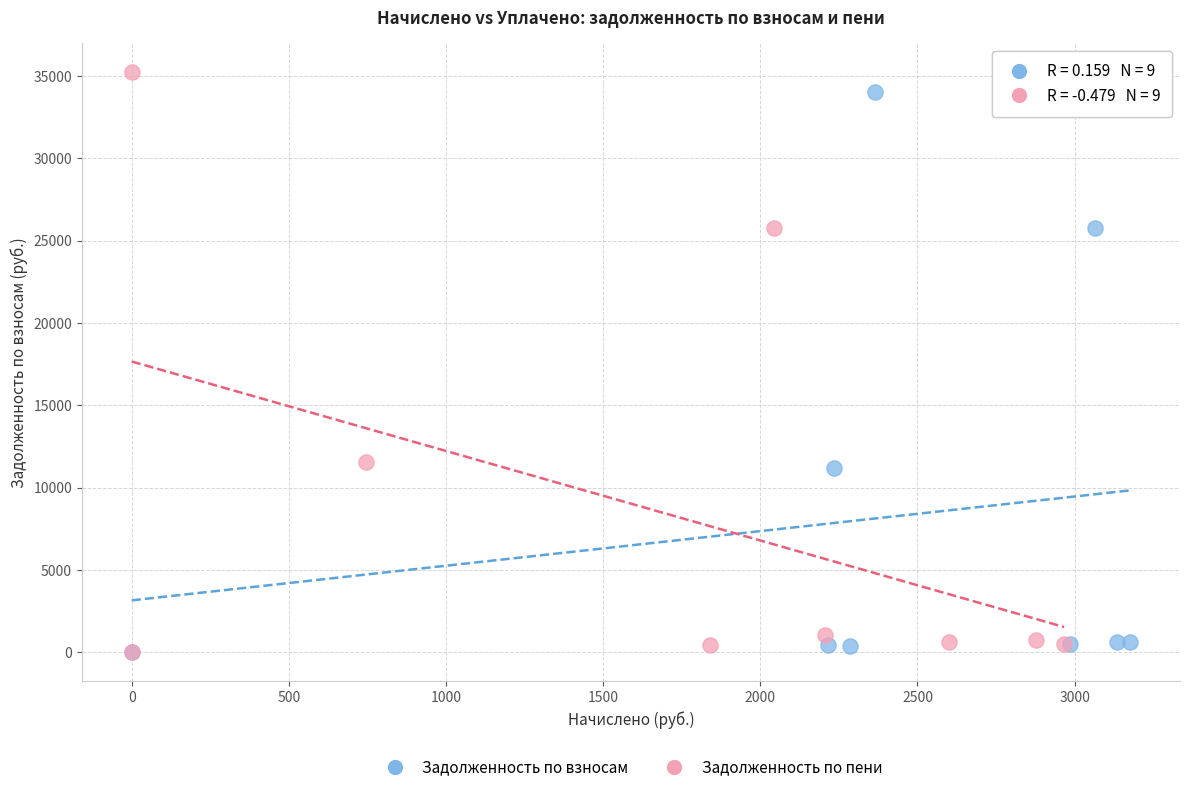

Which series has the widest spread of Y values?

Задолженность по пени